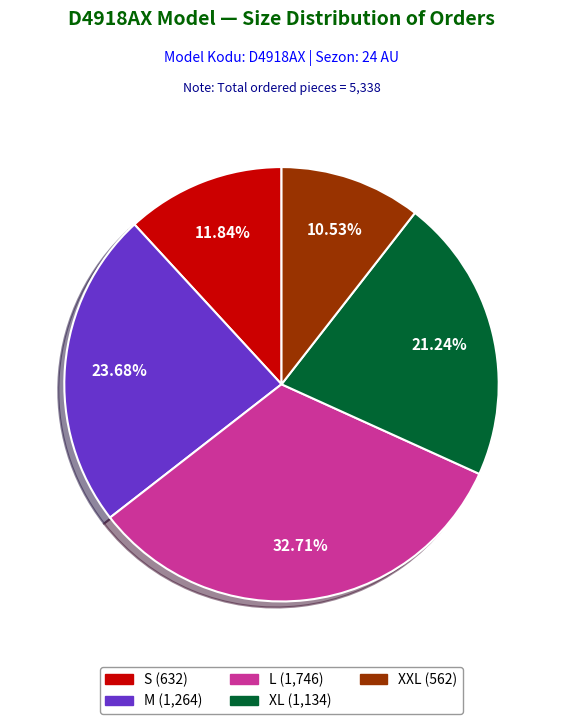

Combined, what portion of the pie is XXL and S?

22.4%